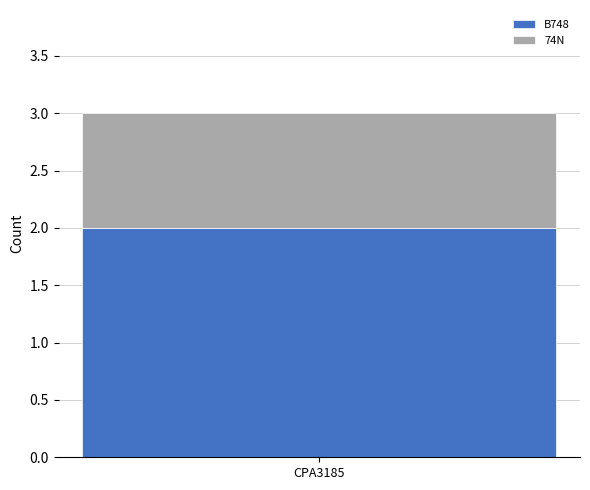

What are all the series names shown in the legend?

B748, 74N